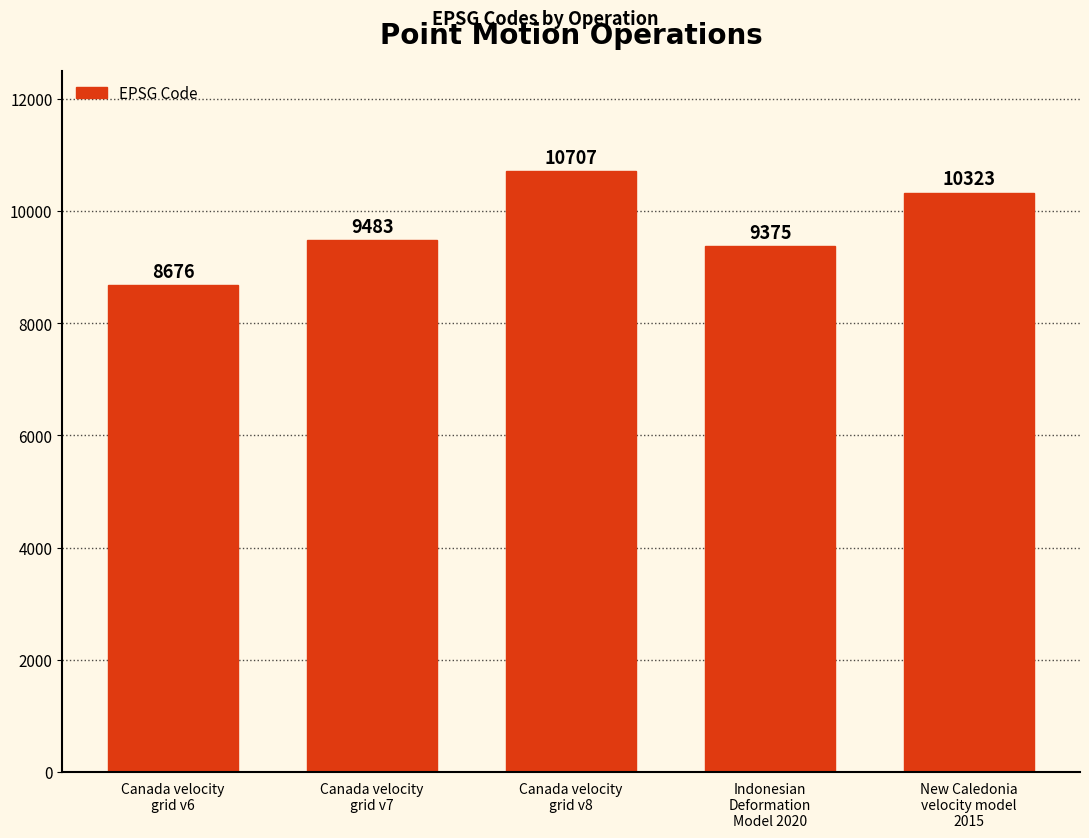

List the labels in order of value, smallest first.

Canada velocity
grid v6, Indonesian
Deformation
Model 2020, Canada velocity
grid v7, New Caledonia
velocity model
2015, Canada velocity
grid v8